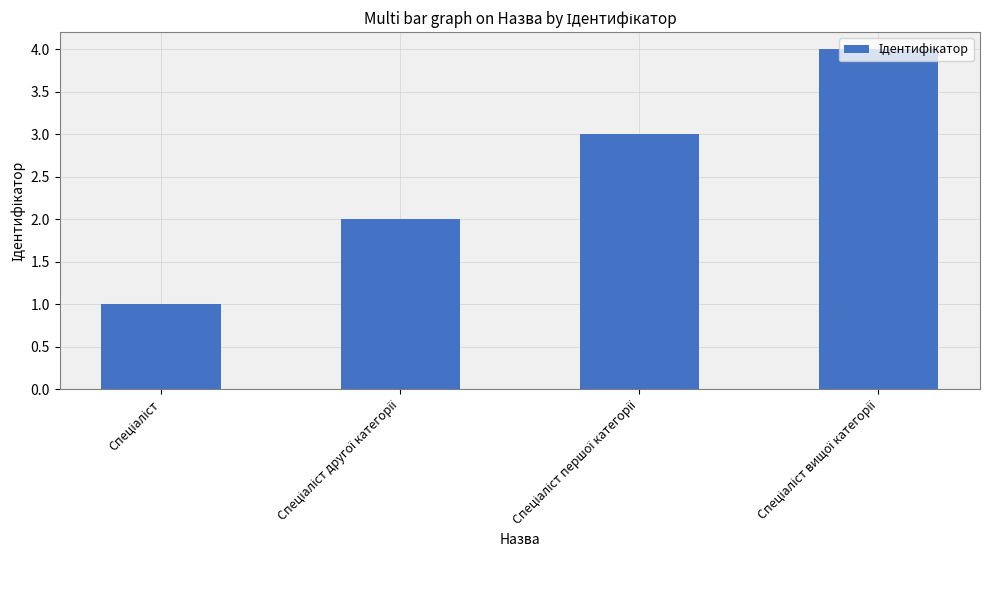

What is the greatest value displayed?

4